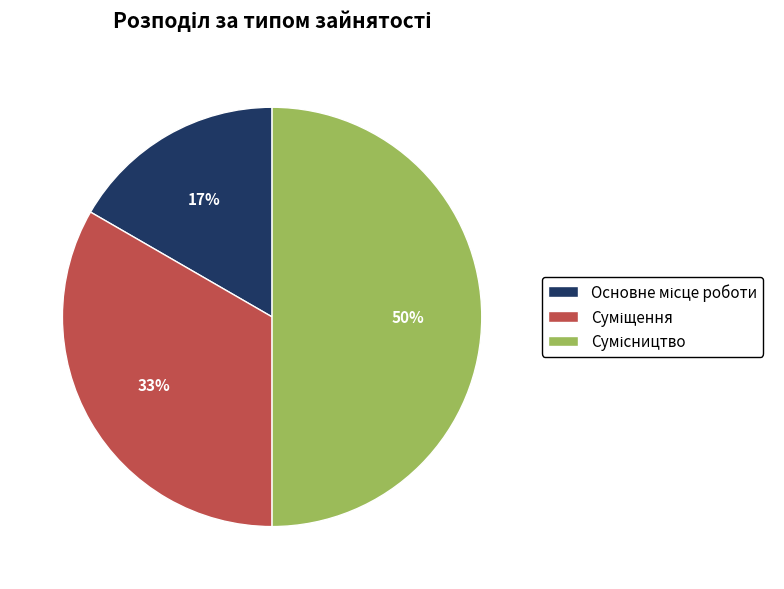

To the nearest percent, what is the average slice percentage?

33%